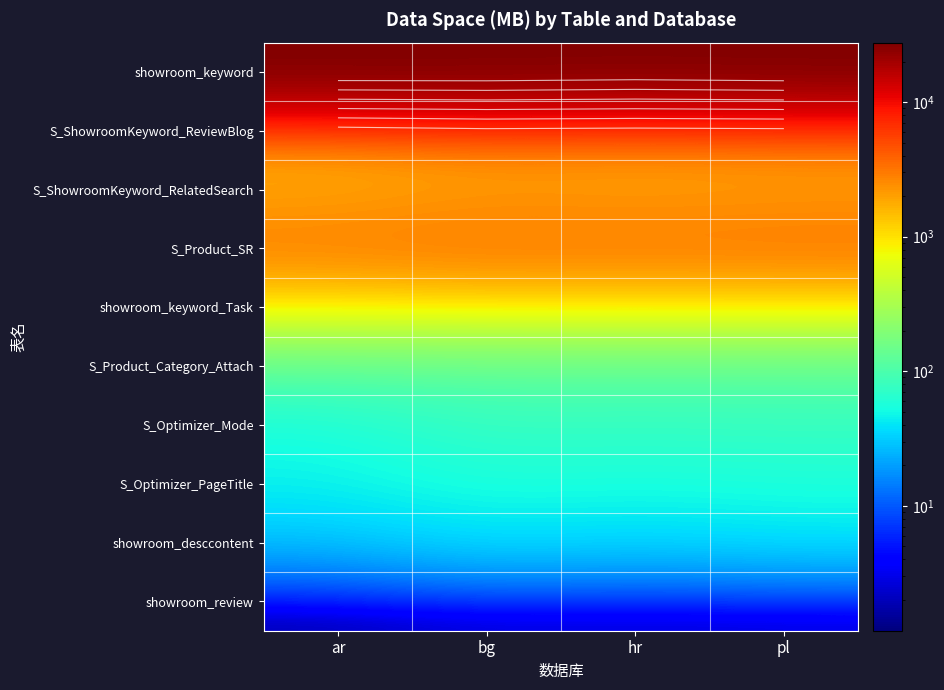

At which label does showroom_keyword reach its minimum?

hr